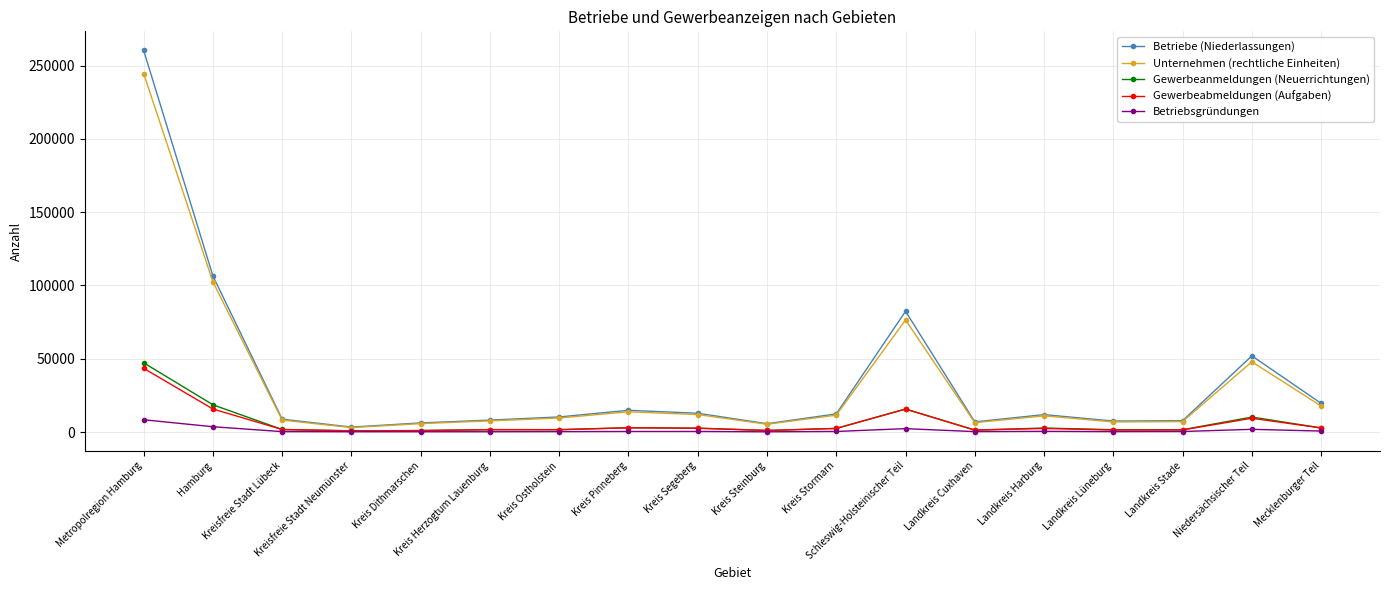

Between Metropolregion Hamburg and Mecklenburger Teil, which series saw the biggest shift?

Betriebe (Niederlassungen)